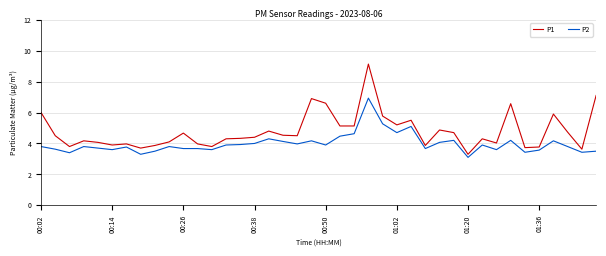

List the series in order of their peak value, highest first.

P1, P2